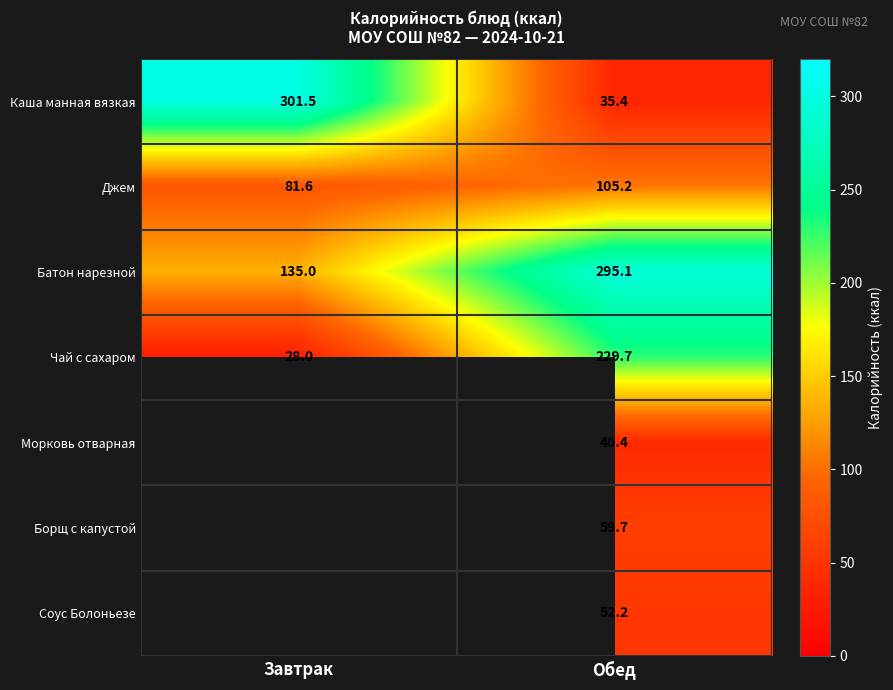

Rank the series at Обед from lowest to highest value.

Каша манная вязкая, Морковь отварная, Соус Болоньезе, Борщ с капустой, Джем, Чай с сахаром, Батон нарезной